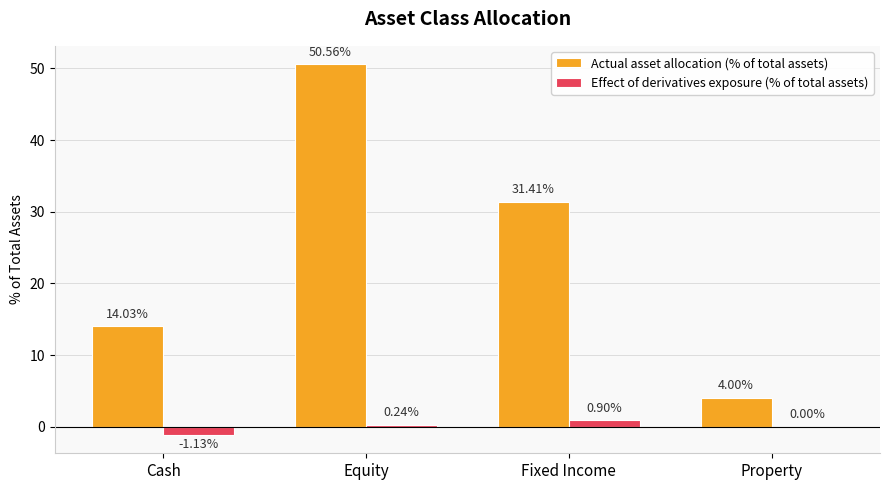

Are the bars grouped side by side (vs. stacked)?

Yes